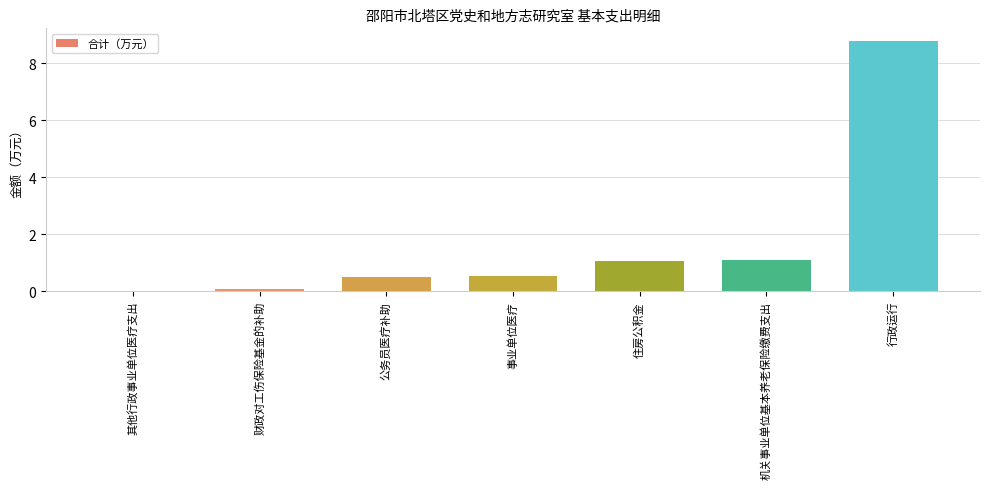

What is the difference between the values at 公务员医疗补助 and 机关事业单位基本养老保险缴费支出?

0.6